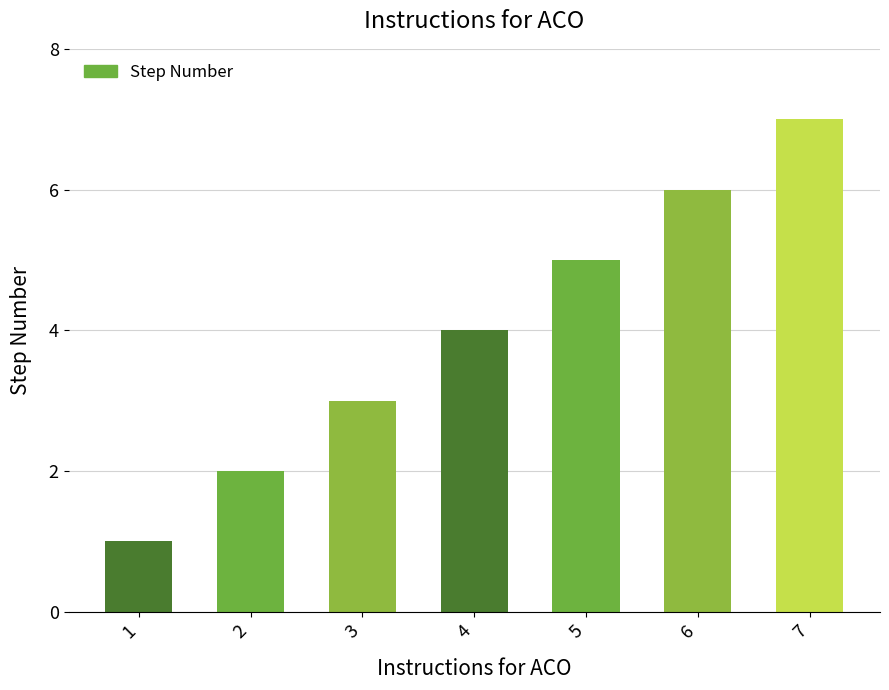

Rank the categories by value from highest to lowest.

7, 6, 5, 4, 3, 2, 1